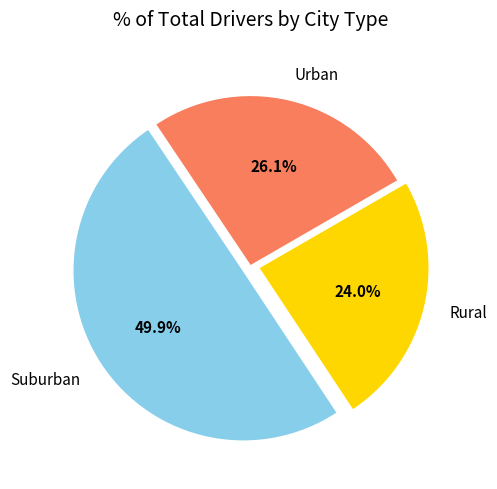

Rank the categories by value from highest to lowest.

Suburban, Urban, Rural